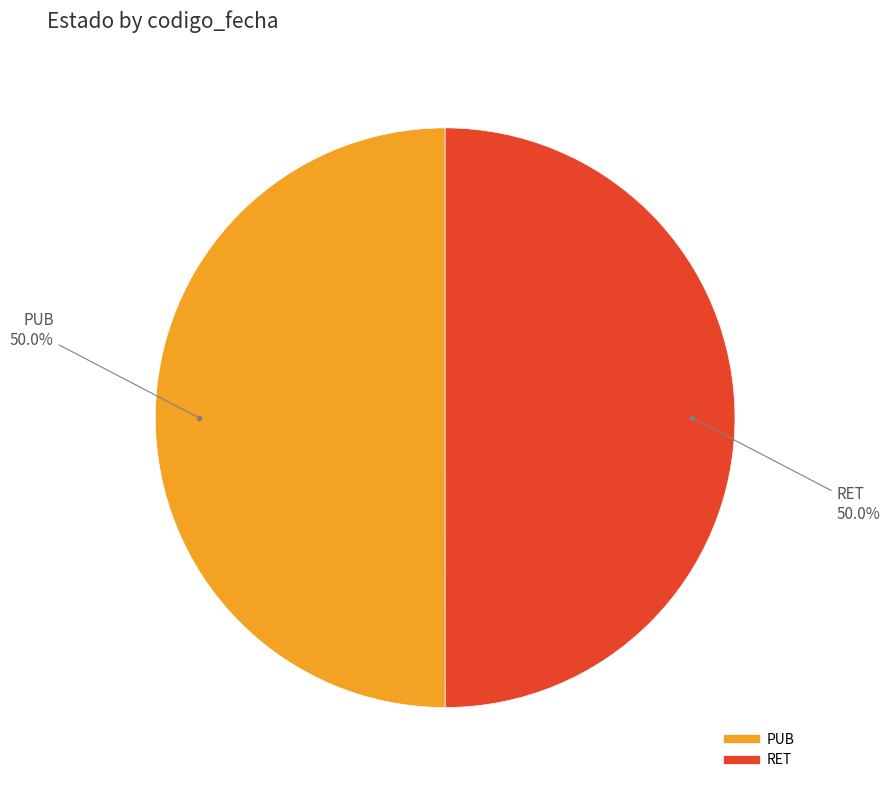

What percentage is NOT represented by PUB?

50.0%